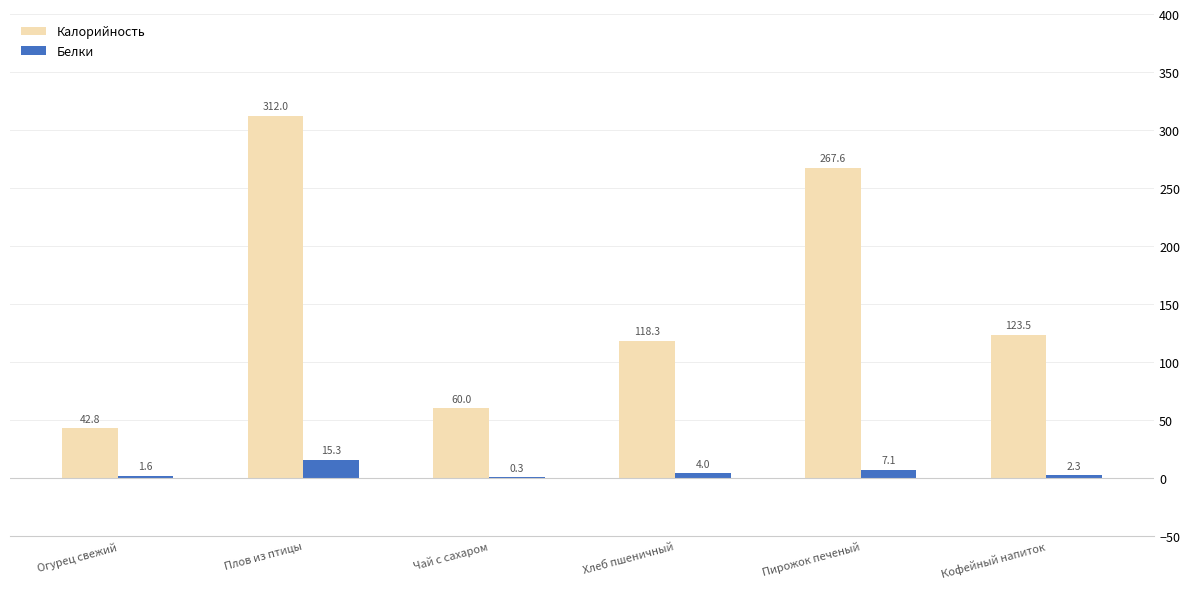

Where is Калорийность nearest to the value 177?

Кофейный напиток